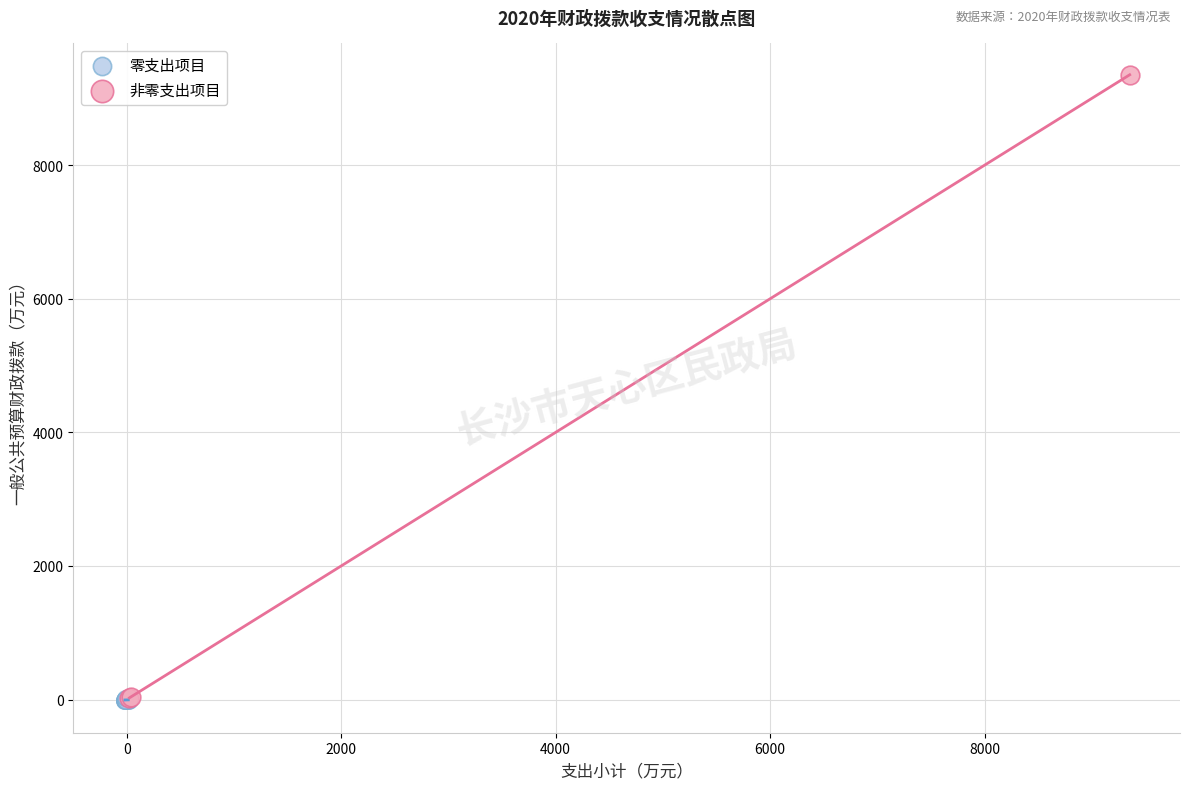

Which series reaches the maximum Y coordinate?

非零支出项目